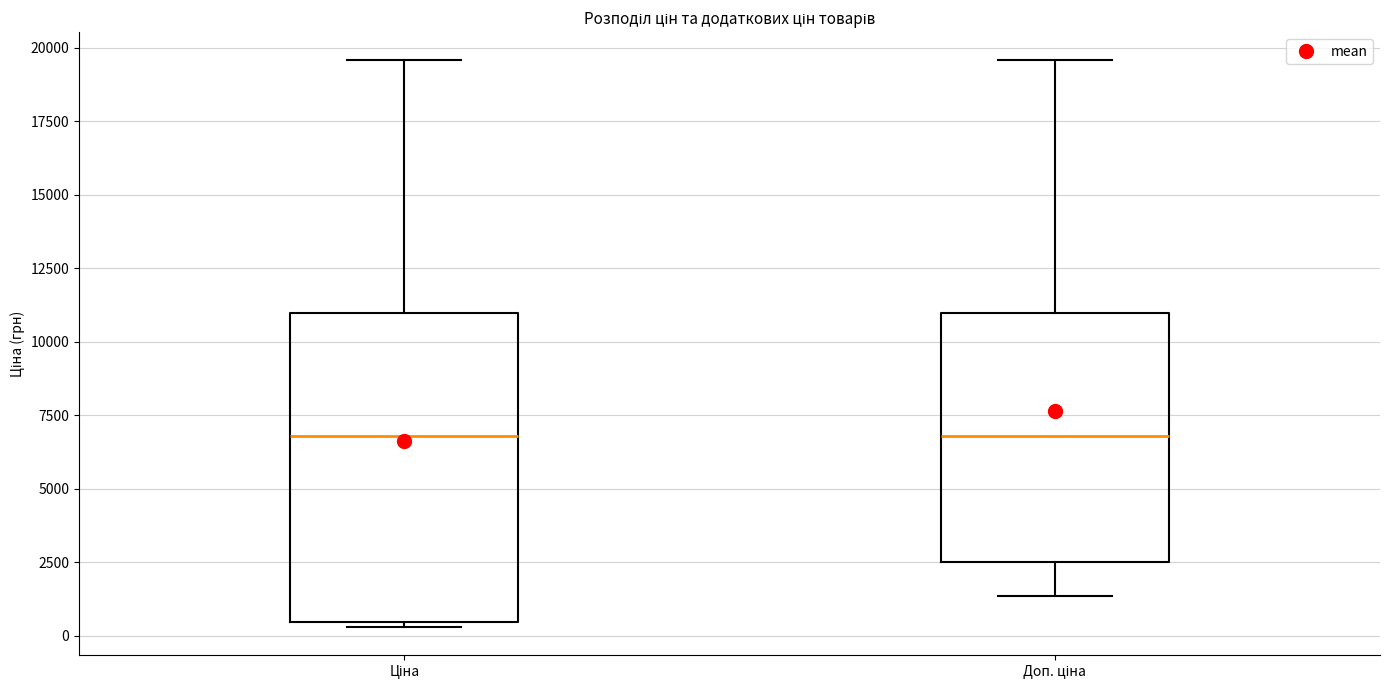

Where does the lower whisker of the box for Доп. ціна end on the y-axis? The values are not printed on the chart, so give them approximately, as read against the axis.

1500